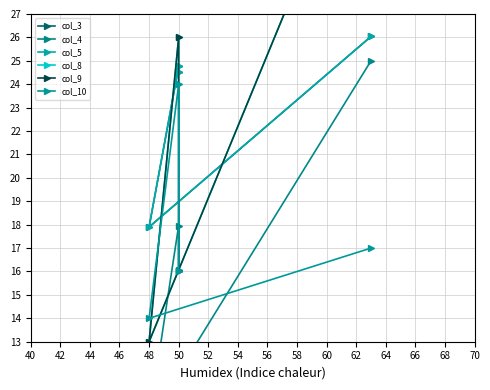

What is the minimum value for col_4?

9.7